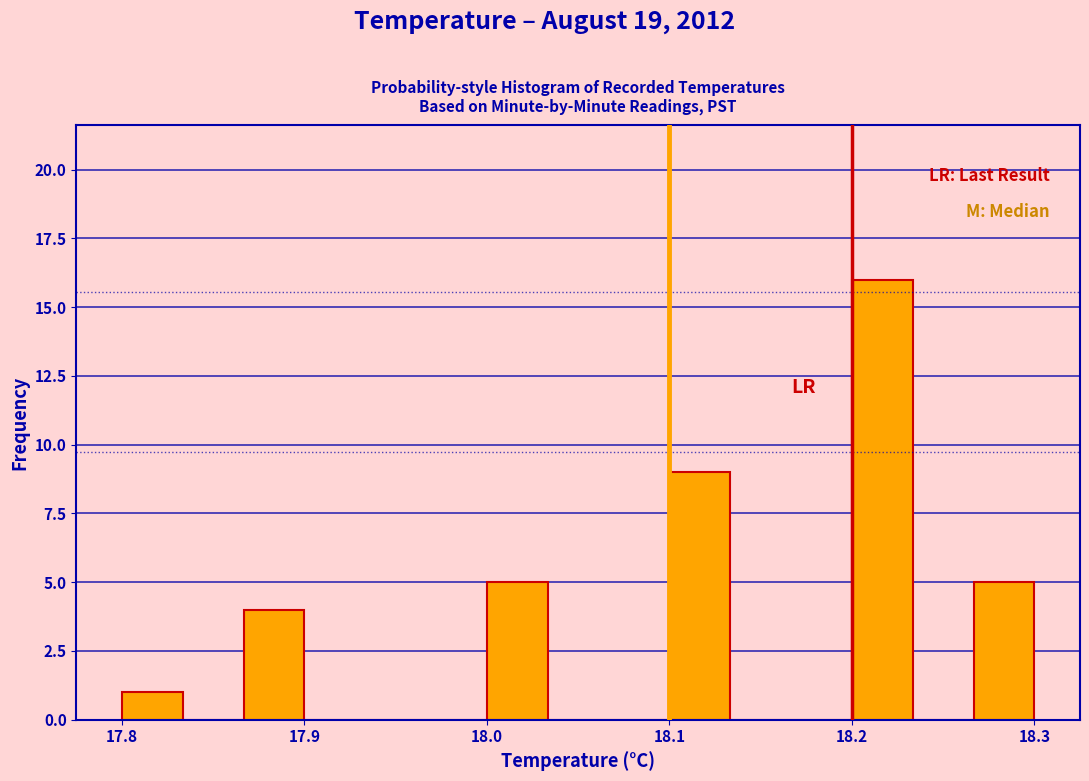

Around what value on the x-axis is the tallest bar? Give the approximate position of its centre, as read against the axis.

18.22